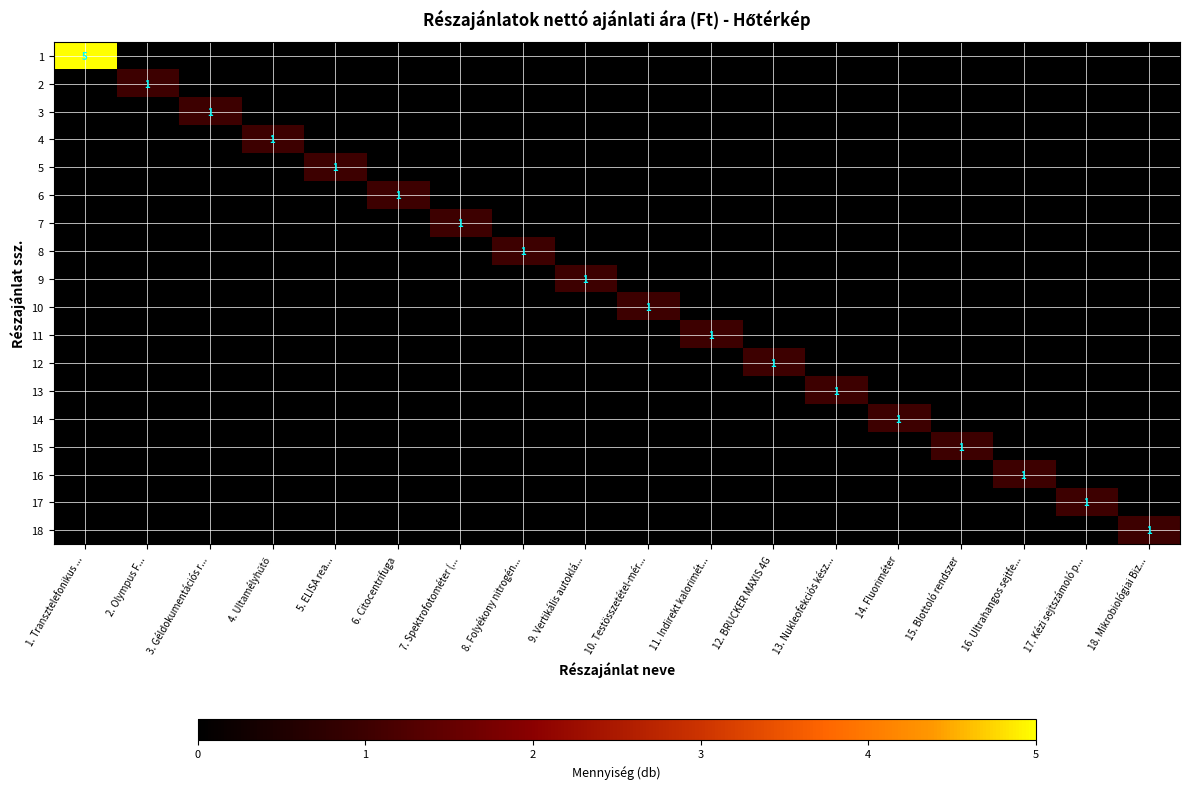

The value of 12 at 14. Fluoriméter is -1. True or false?

False